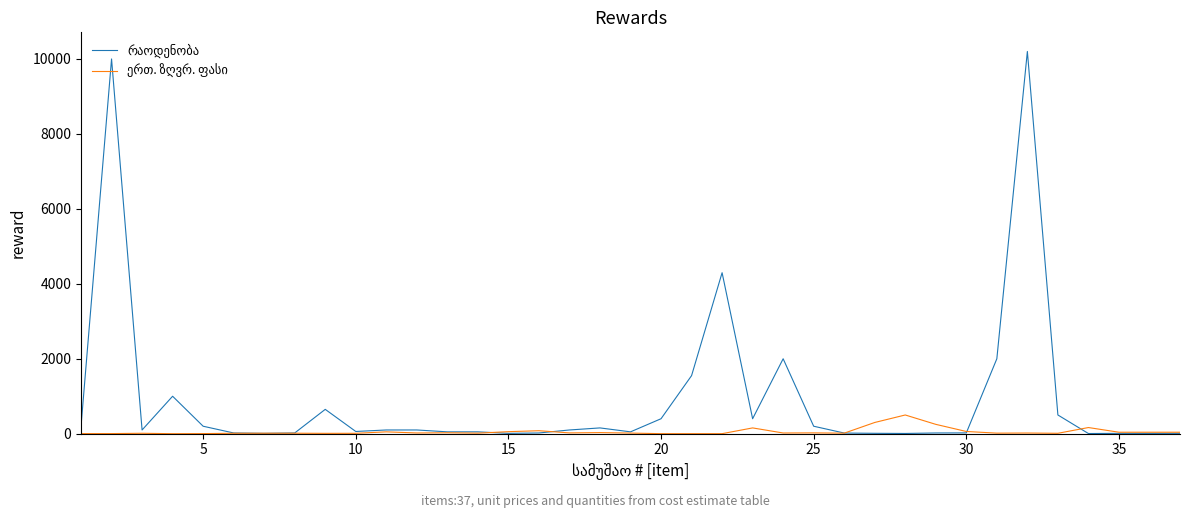

What is the value of the ერთ. ზღვრ. ფასი point at the 29th from the left?

250.0